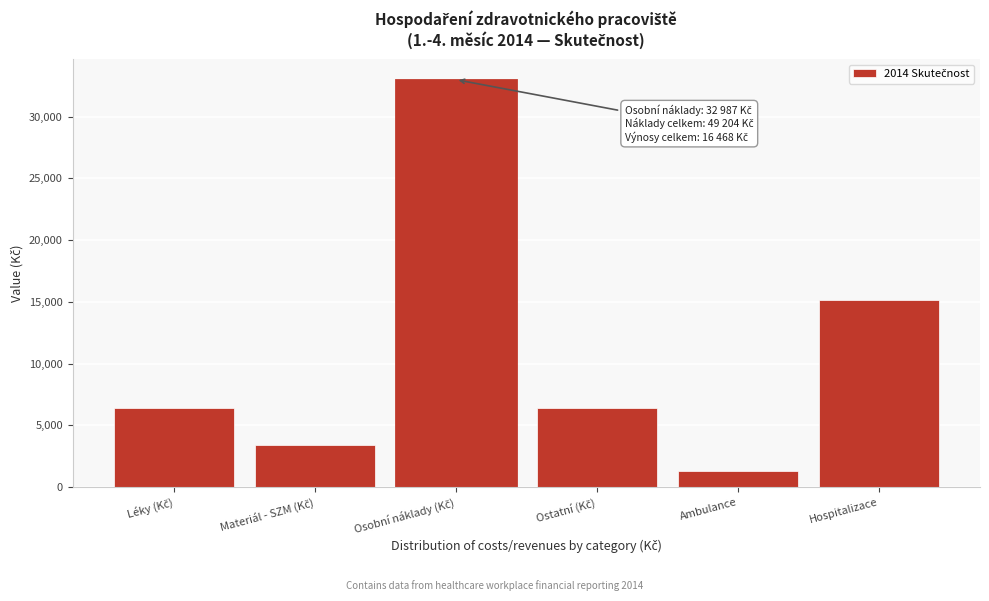

Where is the data nearest to the value 17154?

Hospitalizace